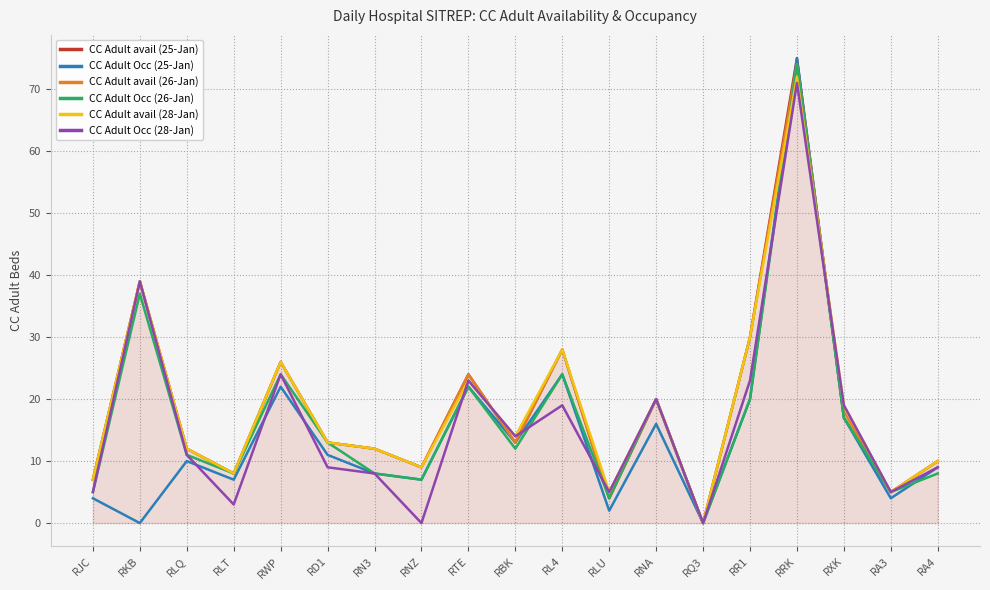

How many lines are shown in the chart?

6